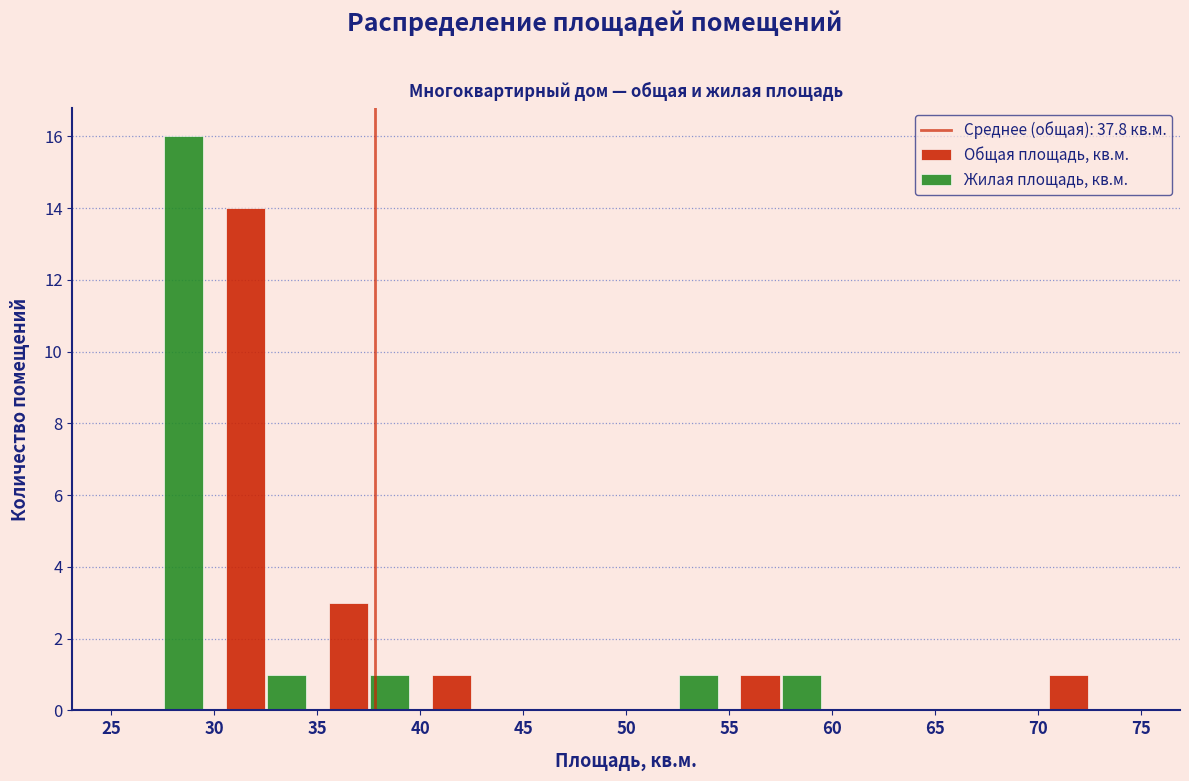

Reading left to right, transcribe this chart: for each range on the x-axis, give the height of each series' bar. The values are not printed on the chart, so give them approximately, as read against the axis.

25 to 30: Общая площадь, кв.м.=0	Жилая площадь, кв.м.=16
30 to 35: Общая площадь, кв.м.=14	Жилая площадь, кв.м.=1
35 to 40: Общая площадь, кв.м.=3	Жилая площадь, кв.м.=1
40 to 45: Общая площадь, кв.м.=1	Жилая площадь, кв.м.=0
45 to 50: Общая площадь, кв.м.=0	Жилая площадь, кв.м.=0
50 to 55: Общая площадь, кв.м.=0	Жилая площадь, кв.м.=1
55 to 60: Общая площадь, кв.м.=1	Жилая площадь, кв.м.=1
60 to 65: Общая площадь, кв.м.=0	Жилая площадь, кв.м.=0
65 to 70: Общая площадь, кв.м.=0	Жилая площадь, кв.м.=0
70 to 75: Общая площадь, кв.м.=1	Жилая площадь, кв.м.=0